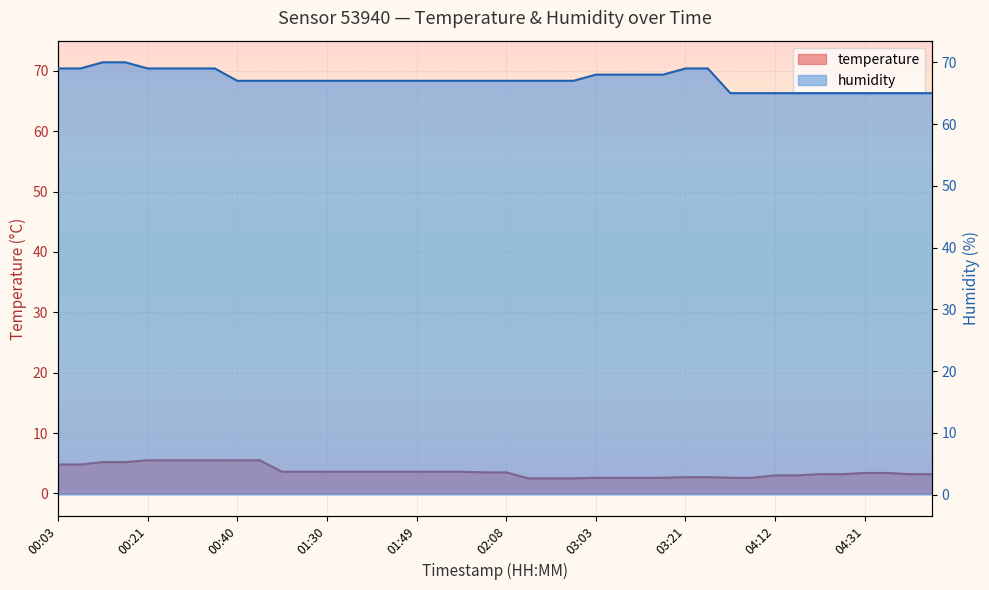

The value of humidity at 04:40 is 21.8. True or false?

False